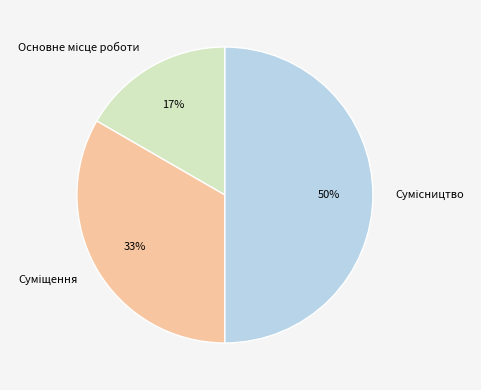

To the nearest percent, what is the average slice percentage?

33%